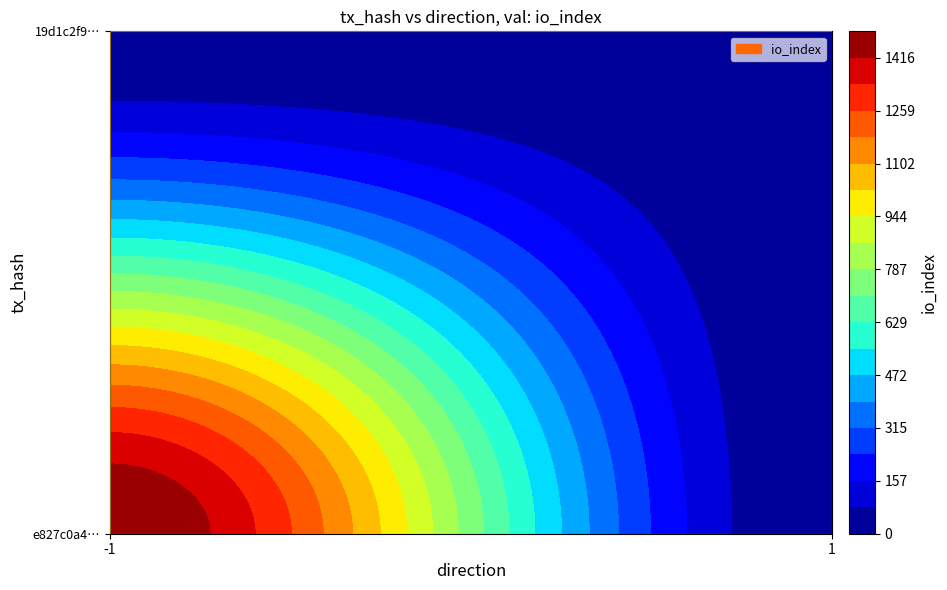

Which series has the largest total across all categories?

e827c0a40f6eebe2b82425c1edeb1d2e835da76